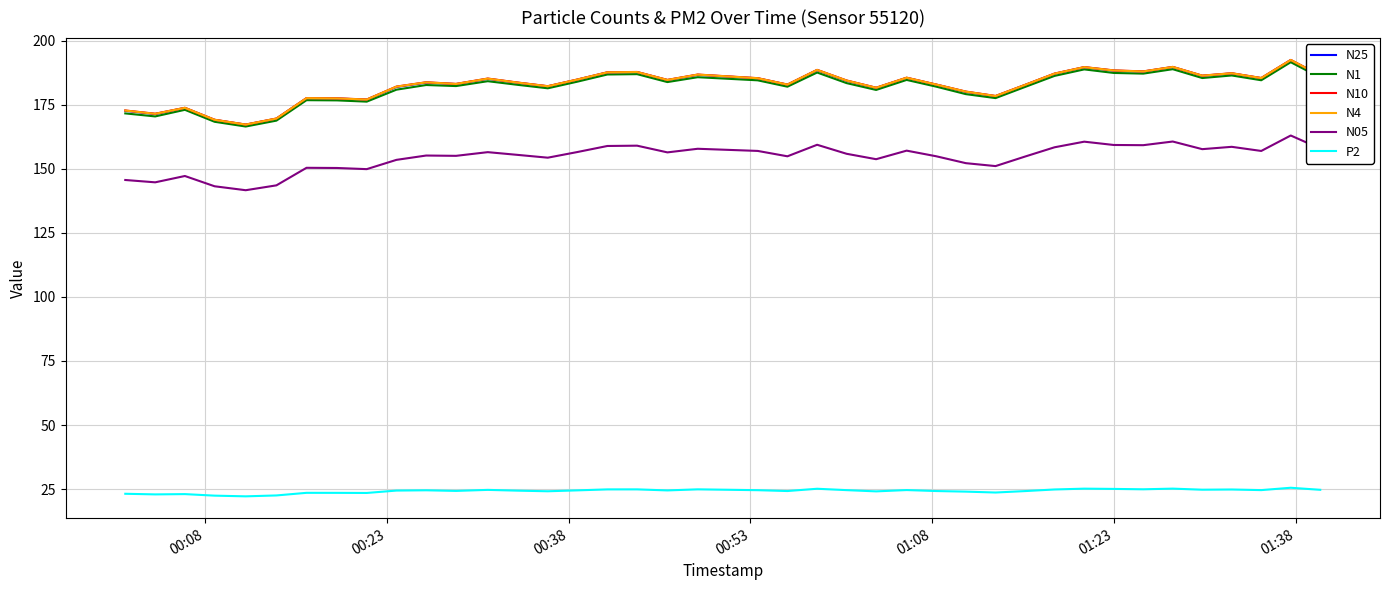

True or false: N25 and N4 intersect in this chart.

False